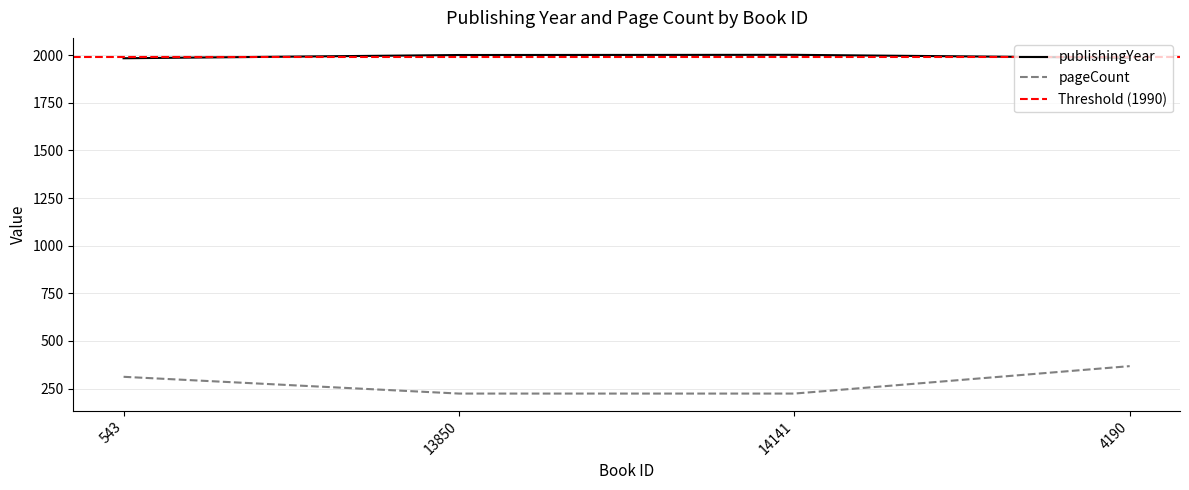

Which has a higher value, 543 or 13850?

13850